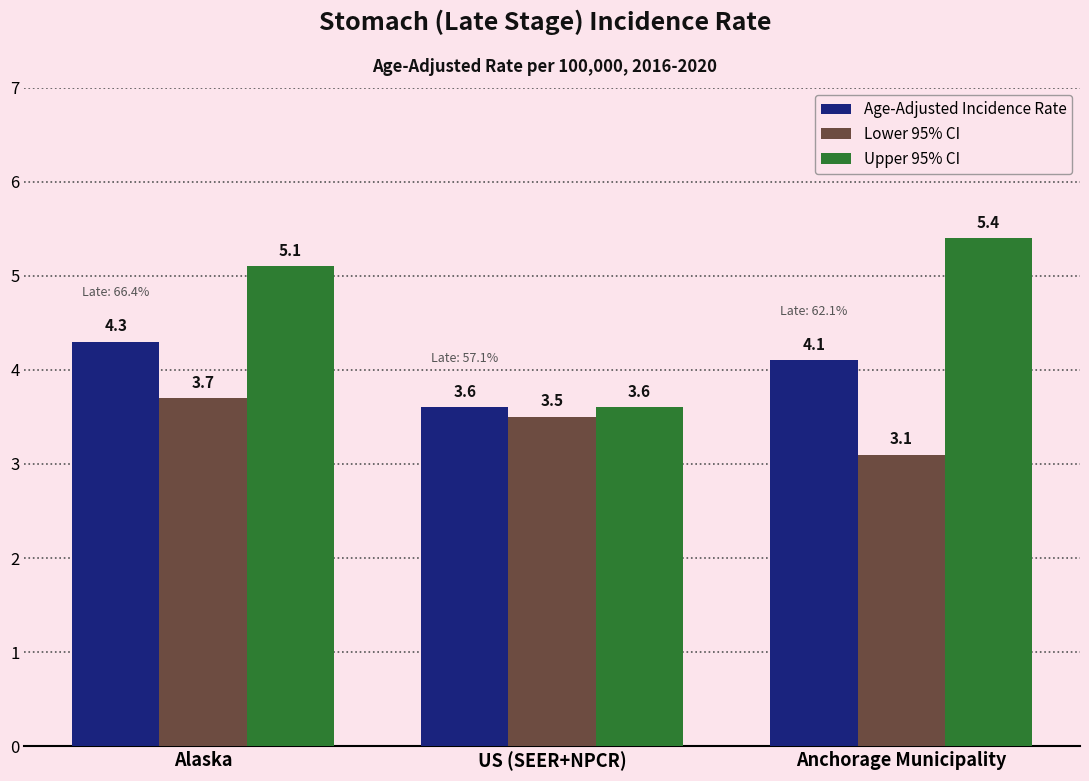

What is the difference between the Upper 95% CI values at Alaska and Anchorage Municipality?

0.3